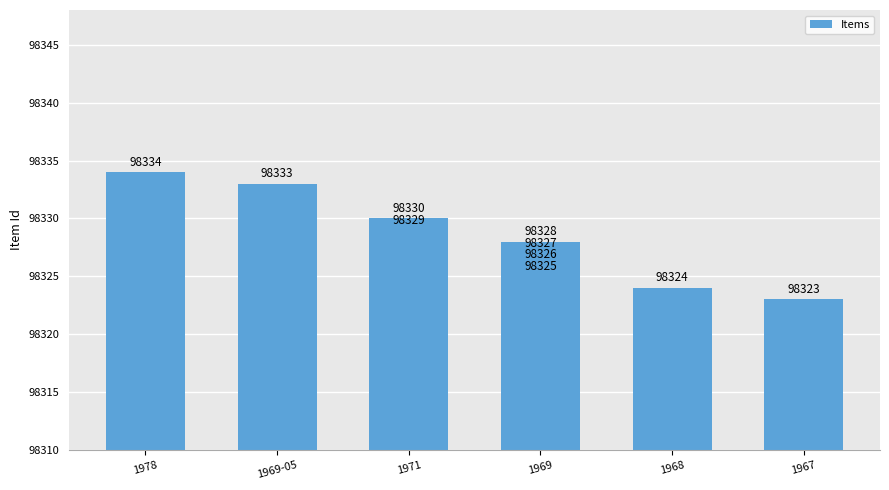

At which label does the data first exceed 98328?

1978